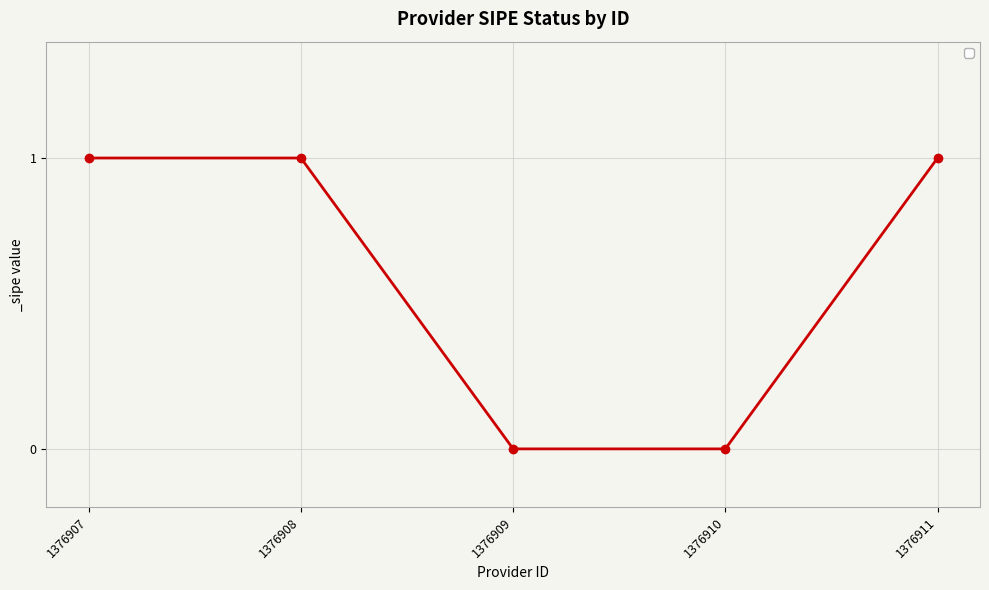

What is the value of the 2nd point from the left?

1